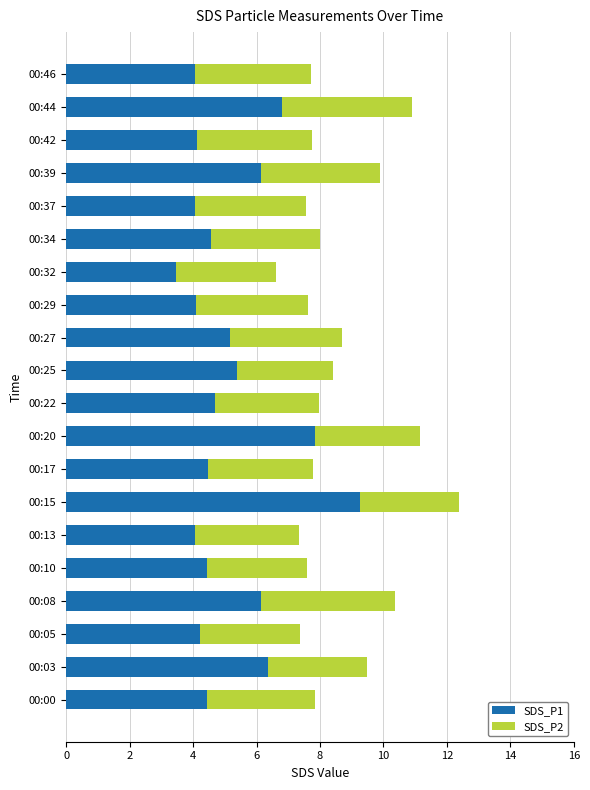

True or false: SDS_P1 has a value of 7.8 at 00:20.

True